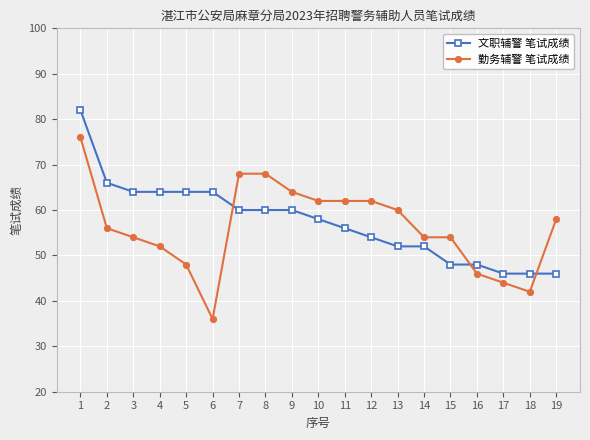

After their last crossing, which series has the higher values: 文职辅警 笔试成绩 or 勤务辅警 笔试成绩?

勤务辅警 笔试成绩